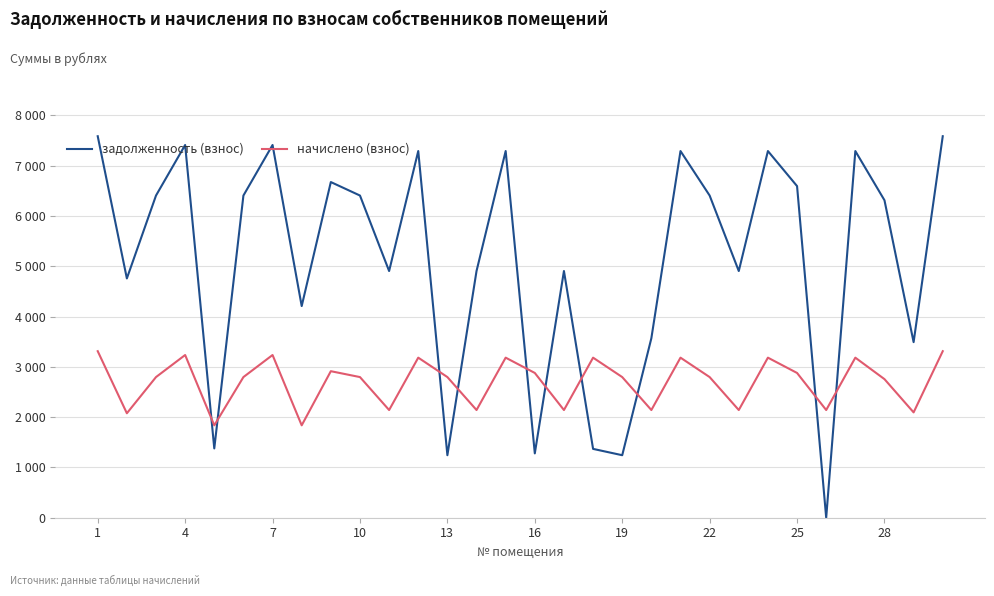

What are all the series names shown in the legend?

задолженность (взнос), начислено (взнос)